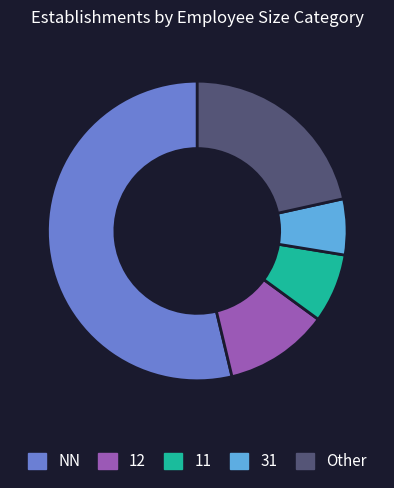

Is there a majority slice in this chart?

Yes